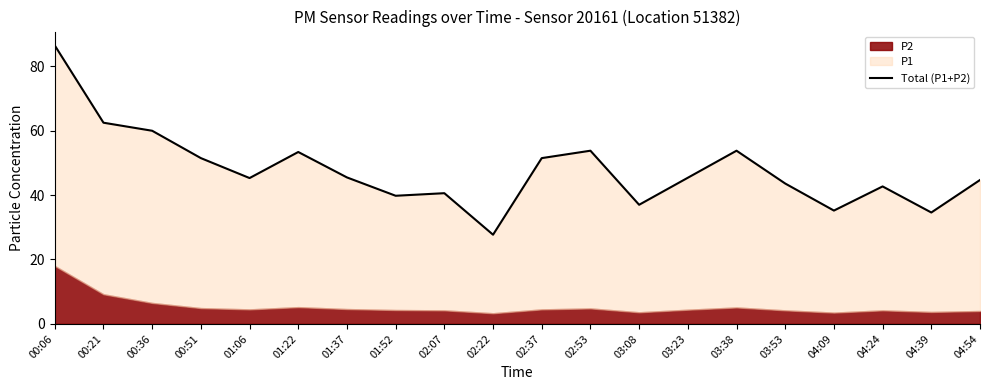

Is it true that the value at 04:39 is 59.5?

False